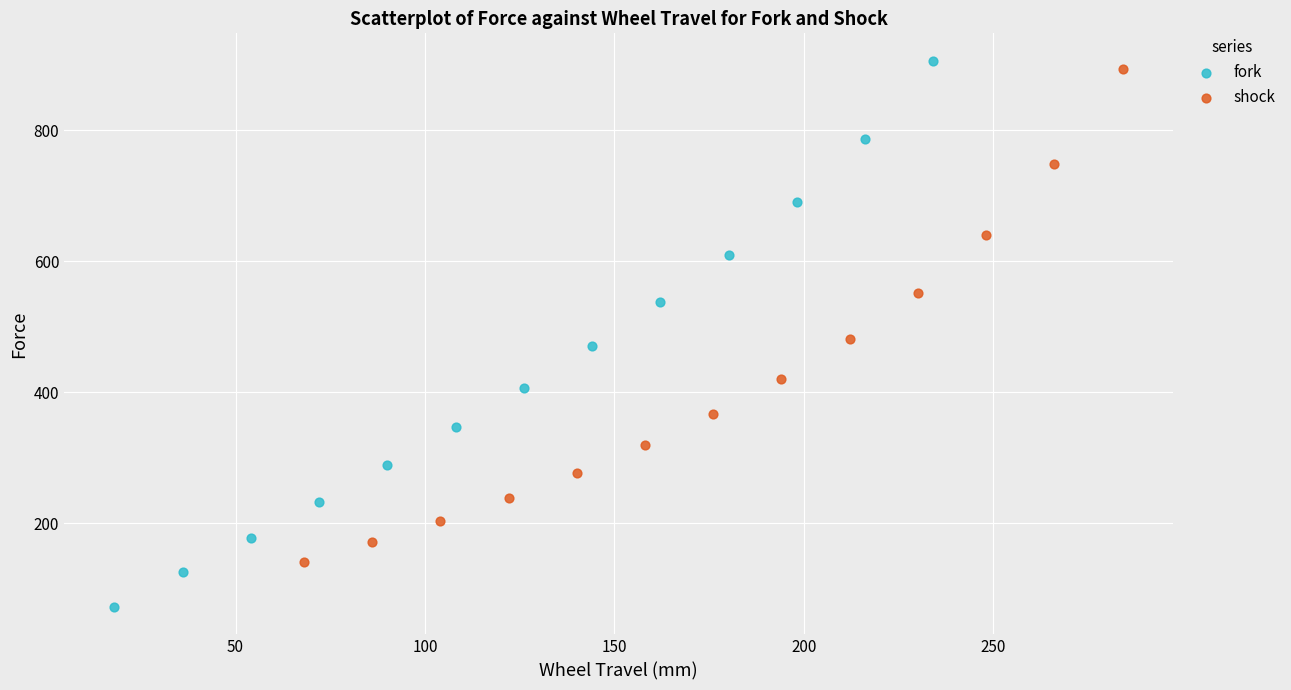

Which series has the largest Y range (max minus min)?

fork